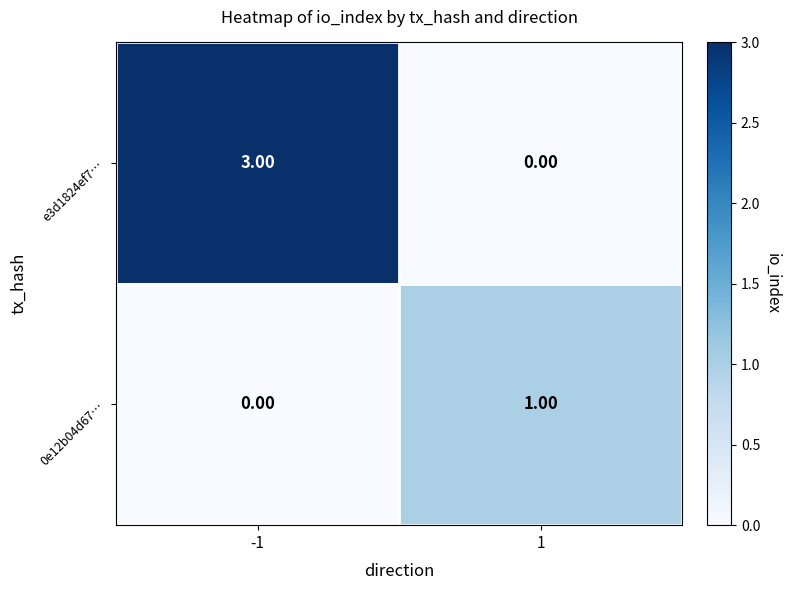

Which series has the largest total across all categories?

e3d1824ef7…